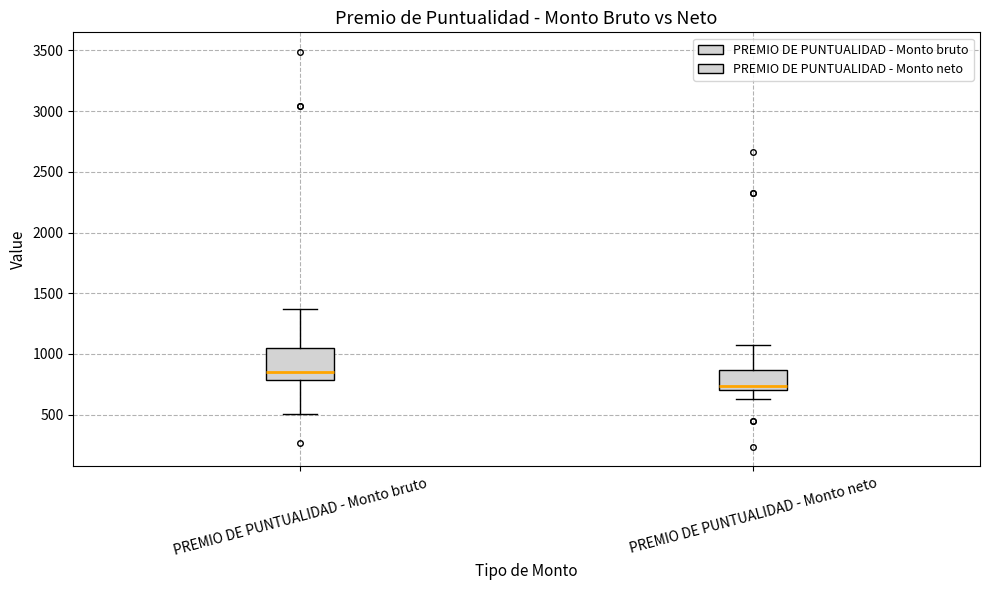

Comparing the boxes themselves (not the whiskers), which one is the tallest?

PREMIO DE PUNTUALIDAD - Monto bruto